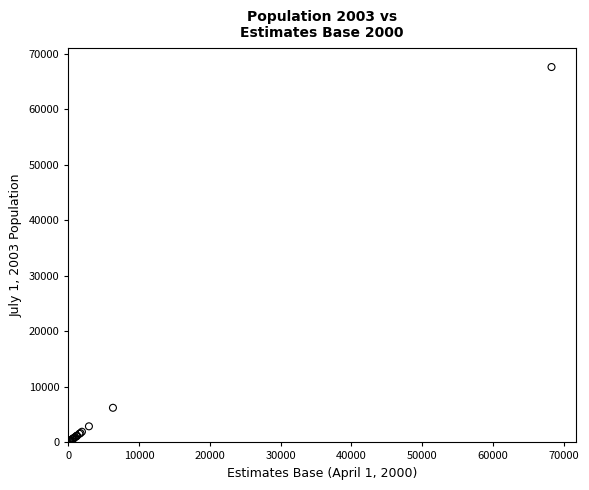

What Y value in the scatter plot is closest to 33888?

6235